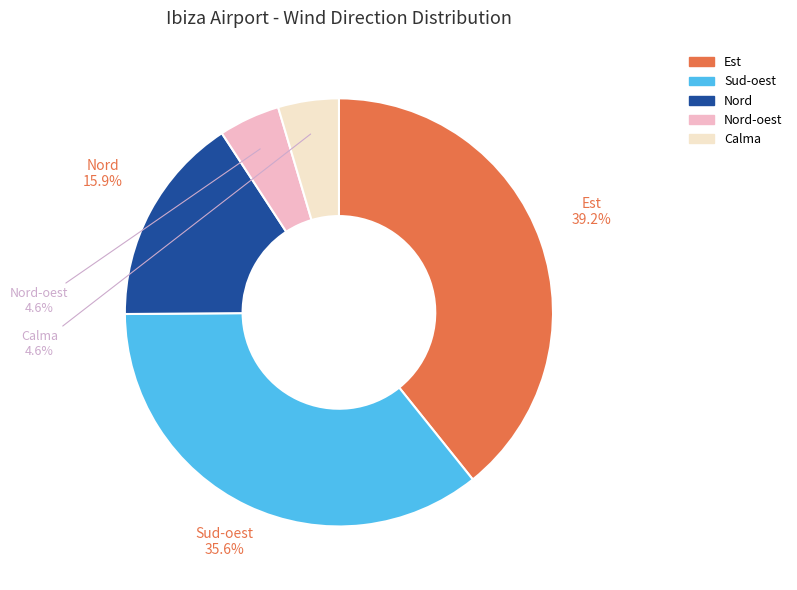

Is there any slice that represents more than half of the pie?

No